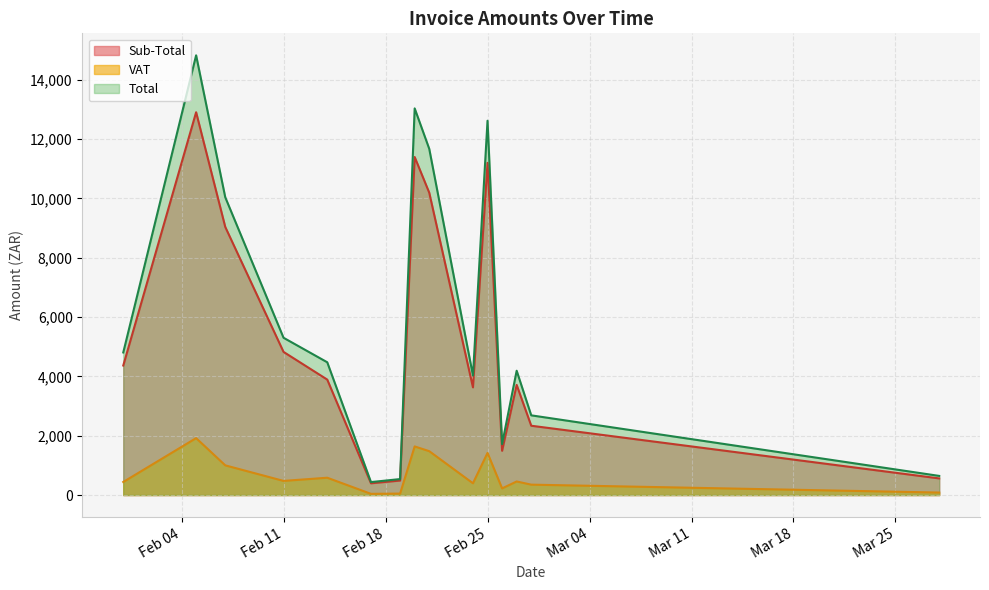

List the series in order of their peak value, highest first.

Total, Sub-Total, VAT